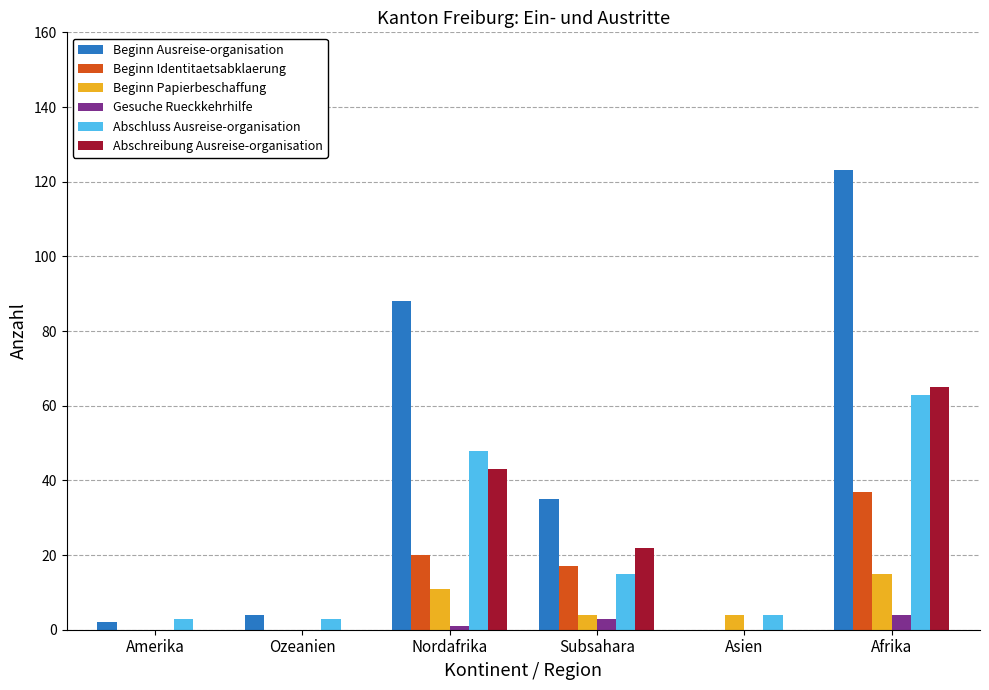

Is it true that Abschluss Ausreise-organisation equals 10 at Subsahara?

False